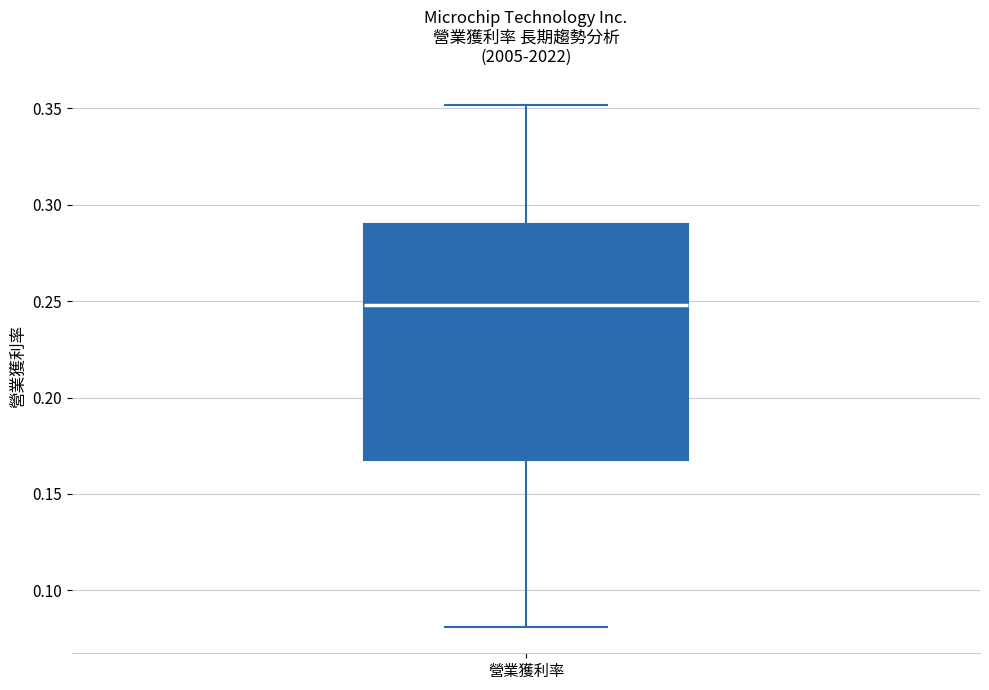

Read this box plot against the y-axis: the position of the median line, the range covered by the box, and the ends of both whiskers. The values are not printed on the chart, so give them approximately, as read against the axis.

median 0.250, box 0.165 to 0.290, whiskers 0.080 to 0.350